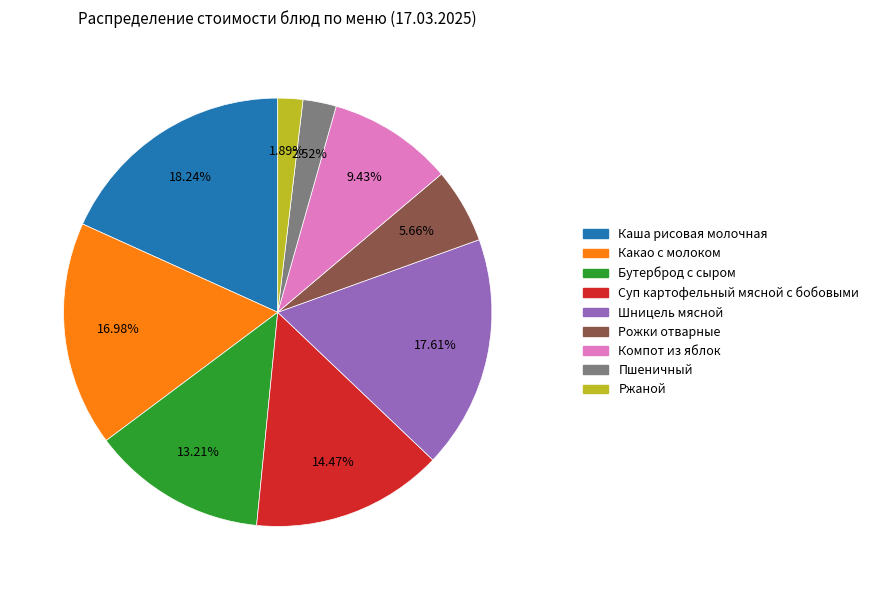

Count the number of slices in the pie.

9